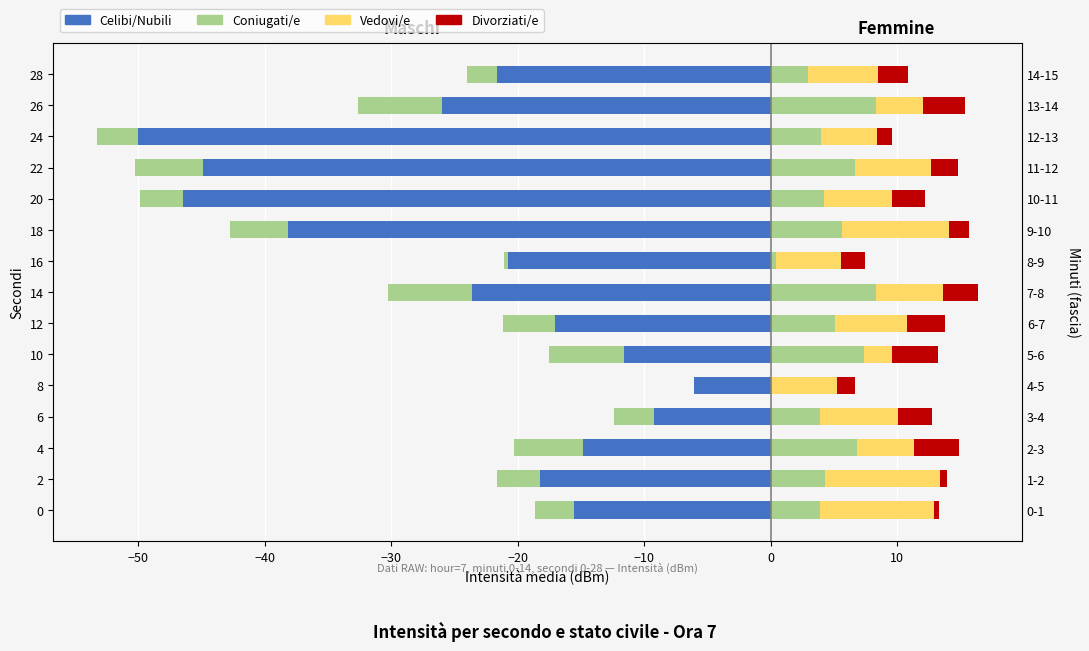

Which series has the largest total across all categories?

Vedovi/e